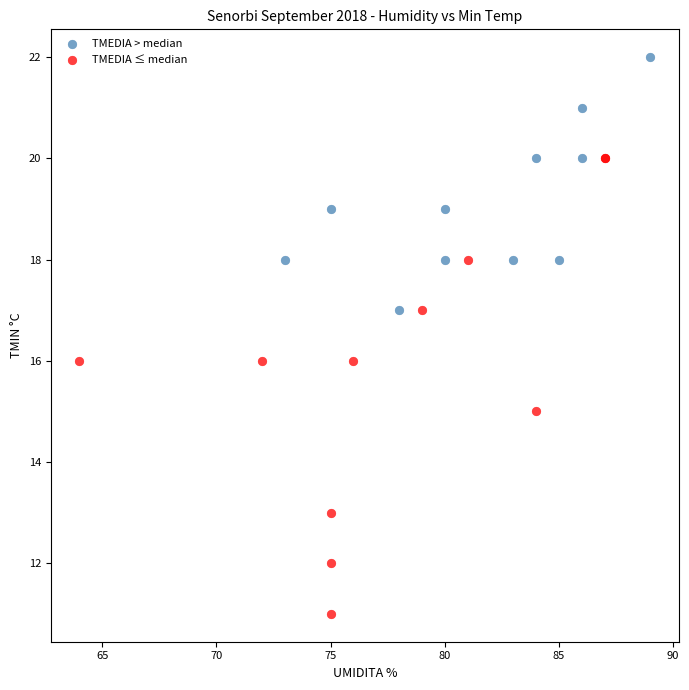

Which series has the widest spread of Y values?

TMEDIA ≤ median